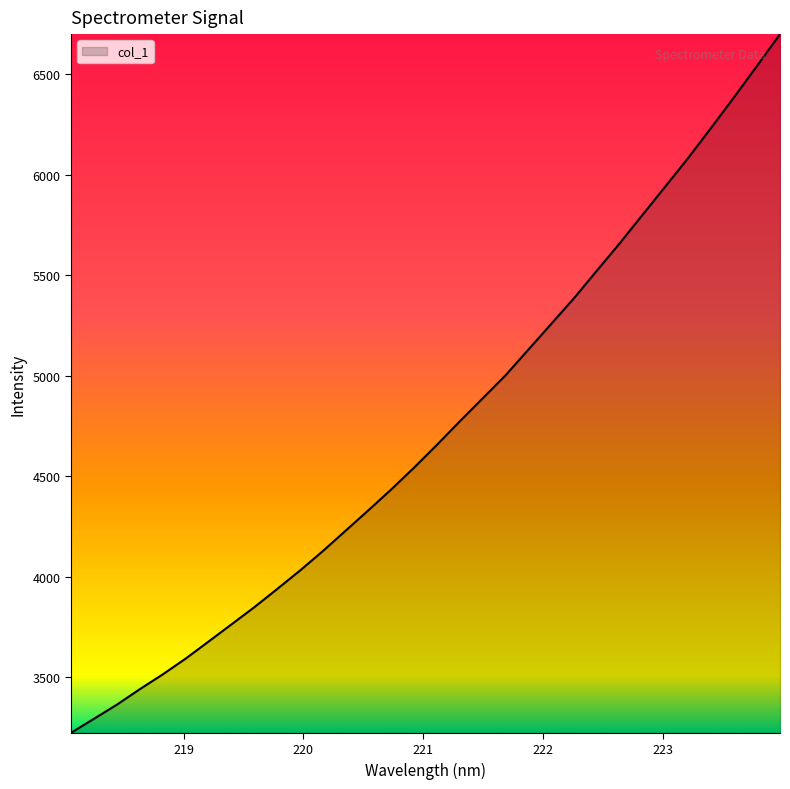

What is the maximum value shown in the chart?

6698.9